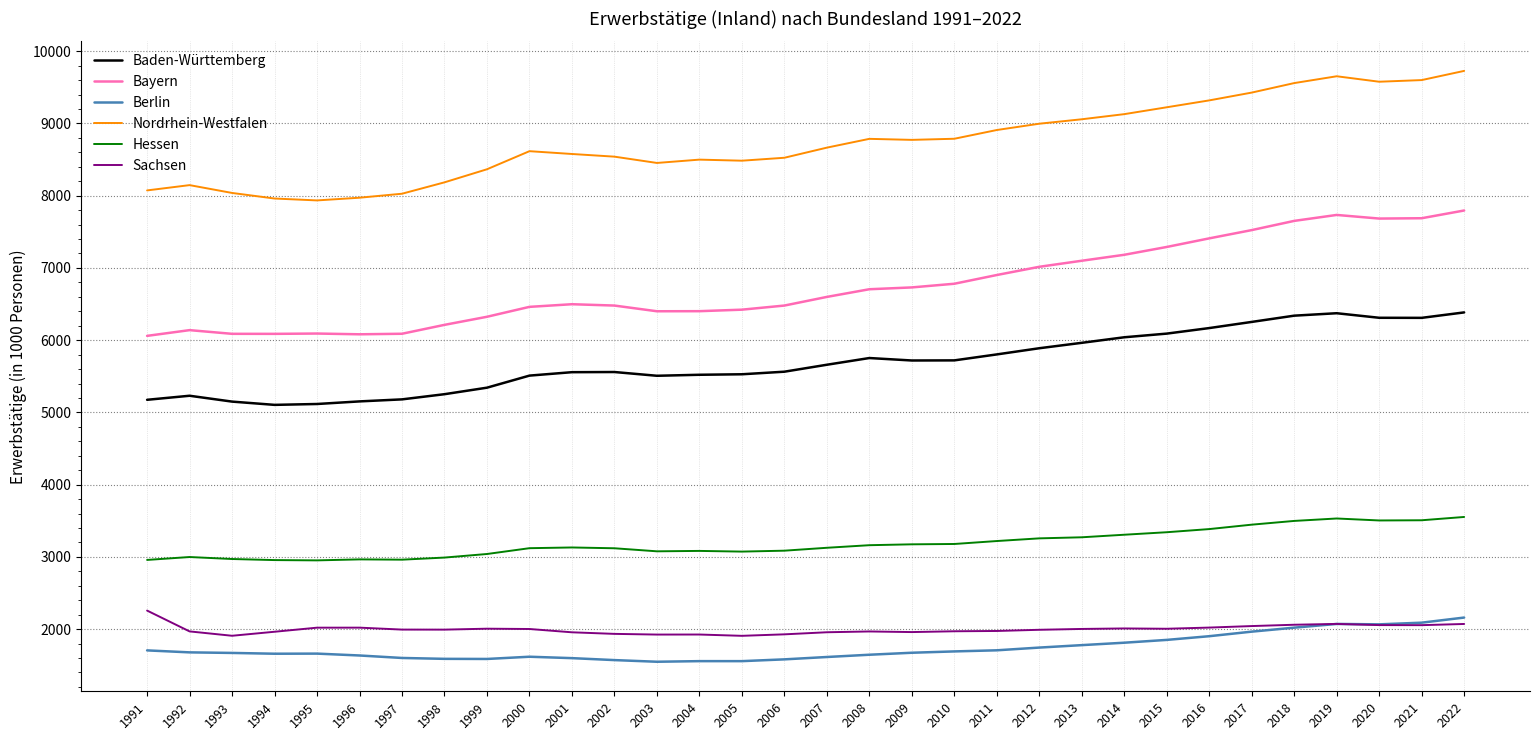

What is the difference between the maximum and minimum values in the Berlin series?

611.5